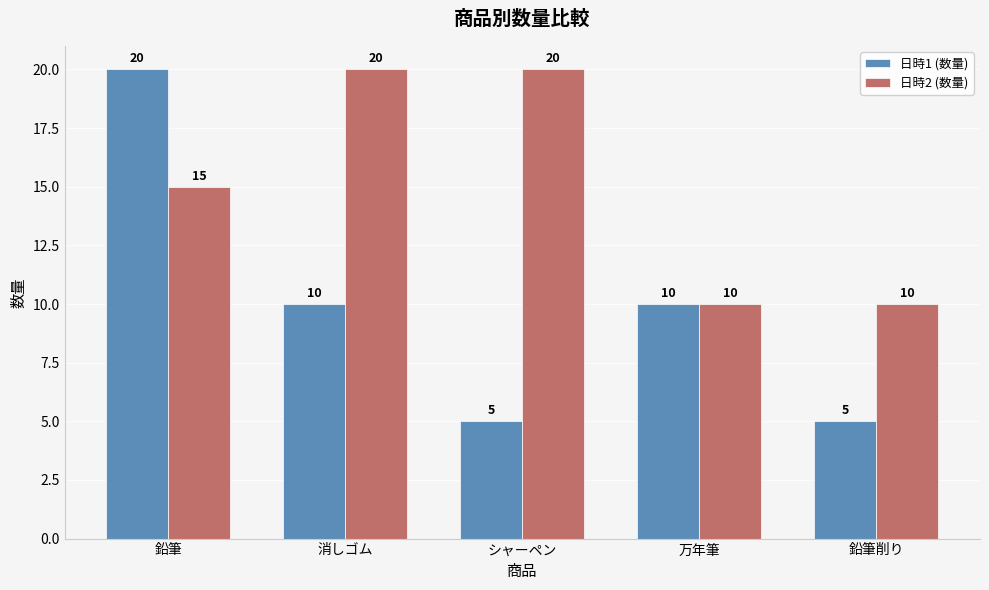

Are the bars grouped side by side (vs. stacked)?

Yes